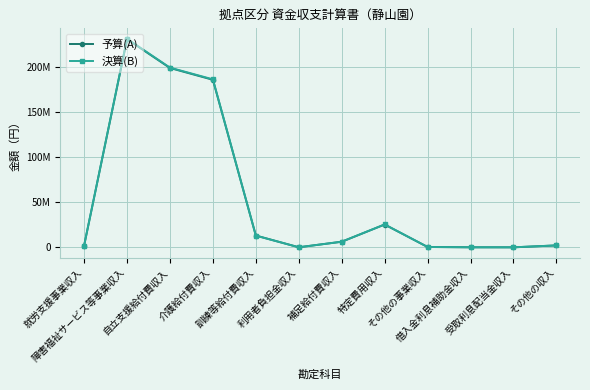

How many times do 決算(B) and 予算(A) cross each other?

4